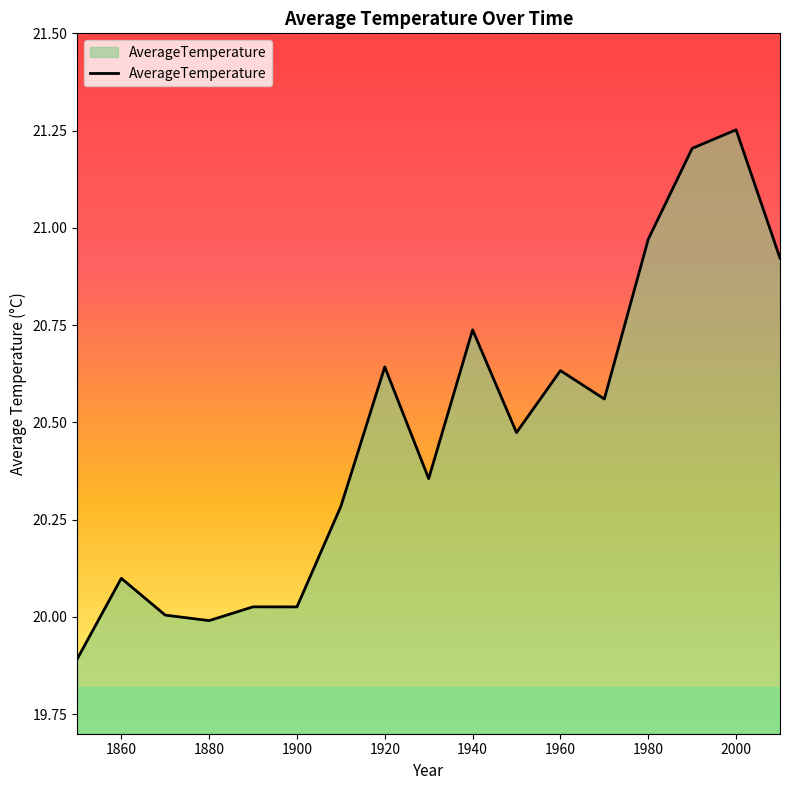

What is the value of the 6th point from the left?

20.0